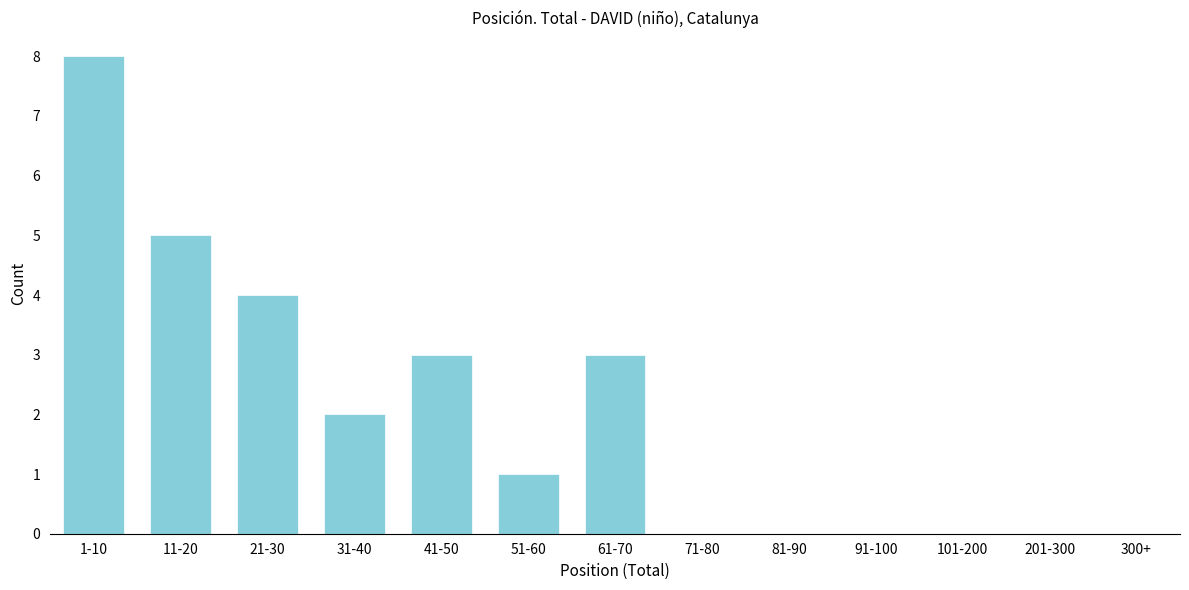

Reading left to right, what are all the values shown in this chart?

1-10=8	11-20=5	21-30=4	31-40=2	41-50=3	51-60=1	61-70=3	71-80=0	81-90=0	91-100=0	101-200=0	201-300=0